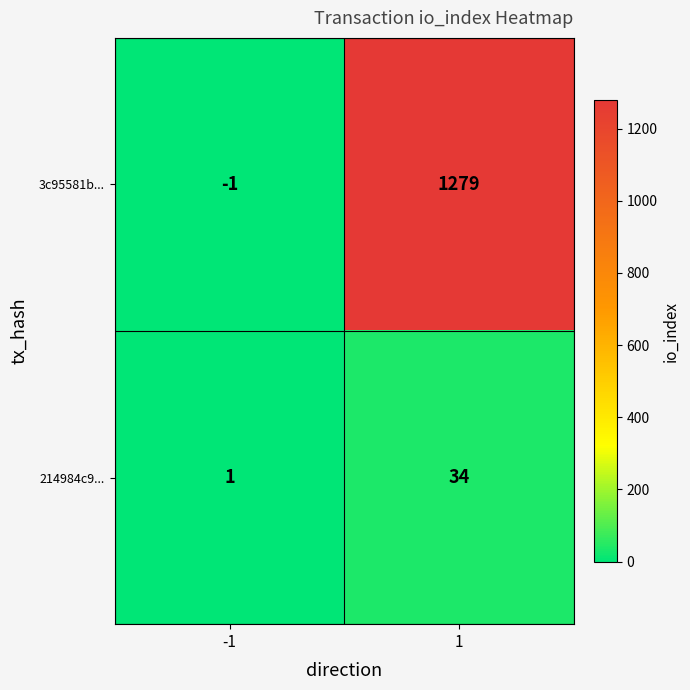

What is the average value of the 3c95581b... series?

639